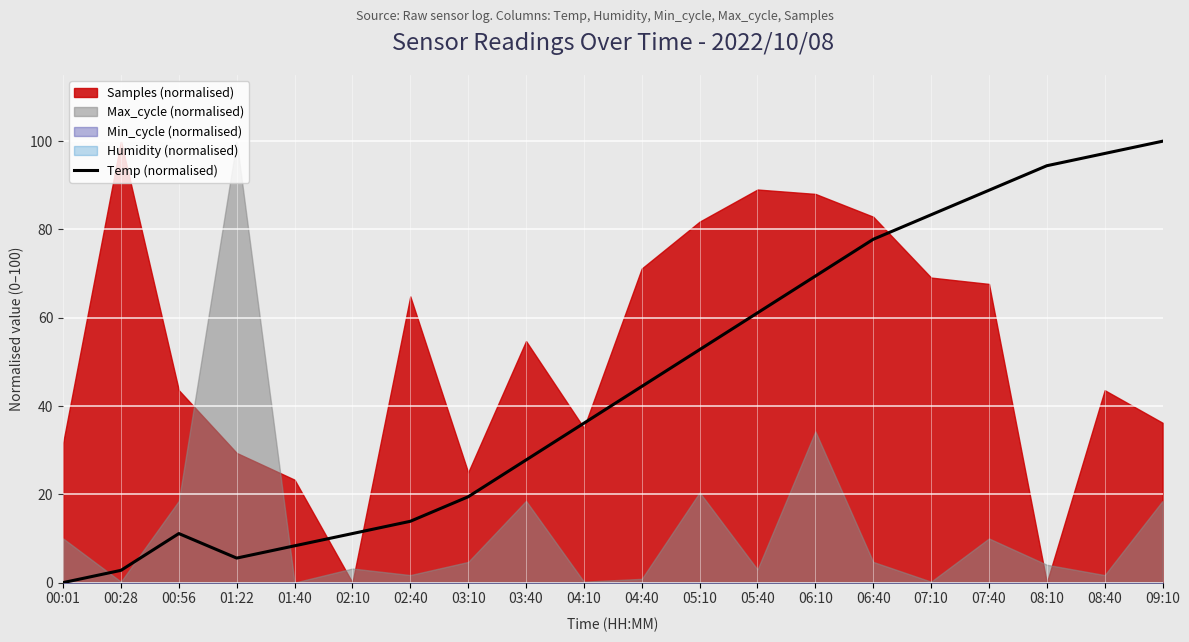

At which label is the value closest to 50?

05:10